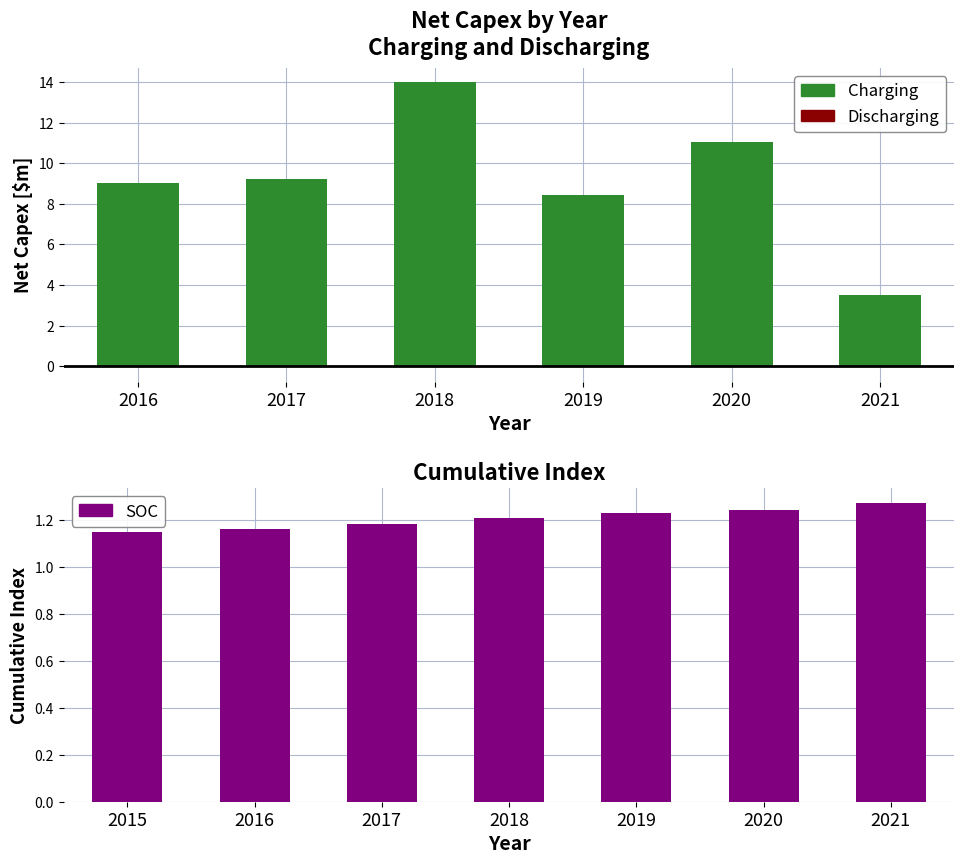

What is the sum of all Charging values?

55.2